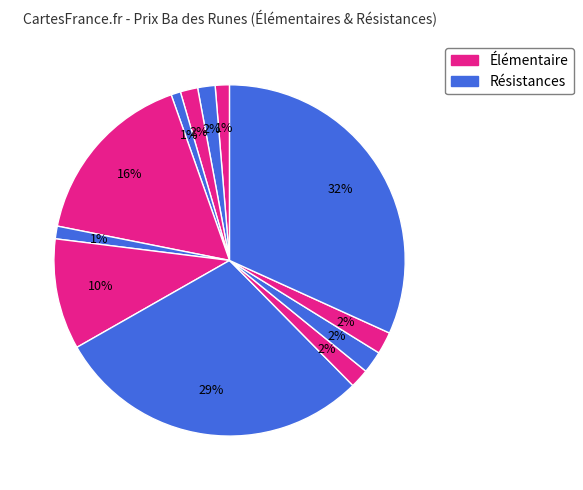

How many slices are in this pie chart?

12